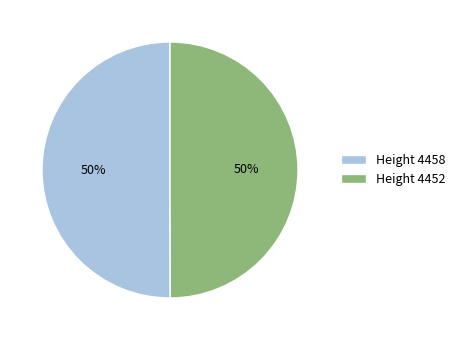

How many segments does this pie chart have?

2